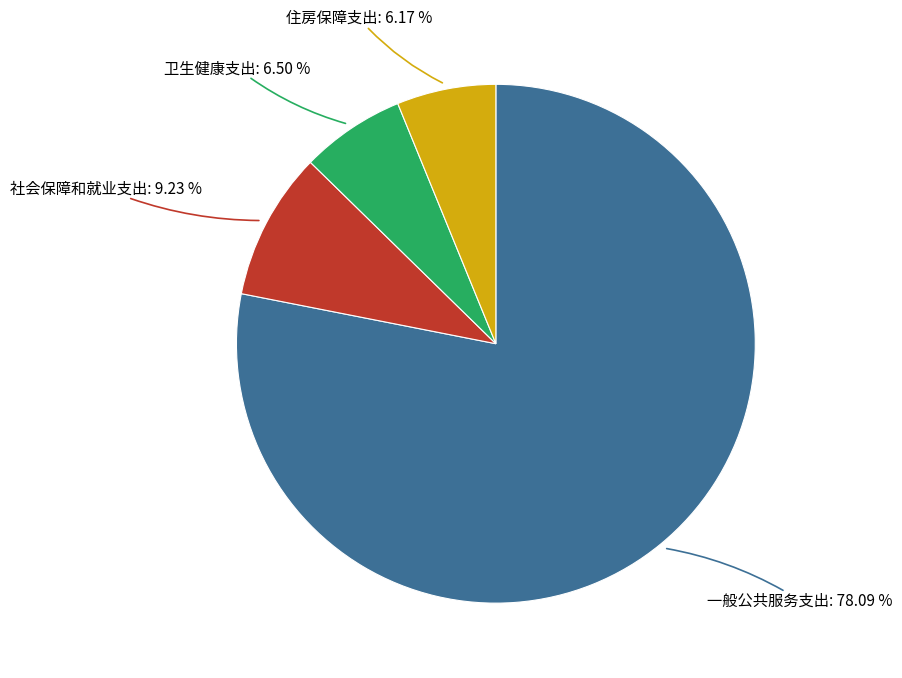

To the nearest percent, what is the average slice percentage?

25%